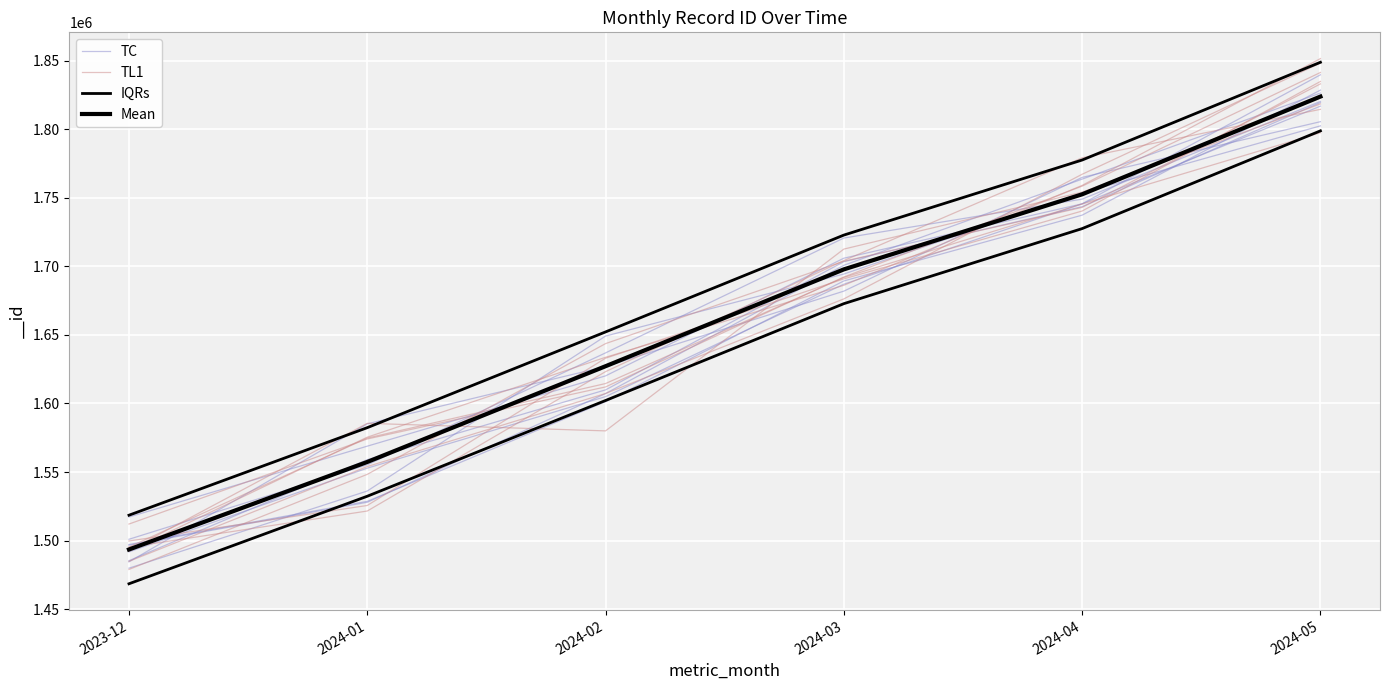

Between 2024-01 and 2024-05, which series saw the biggest shift?

TL1